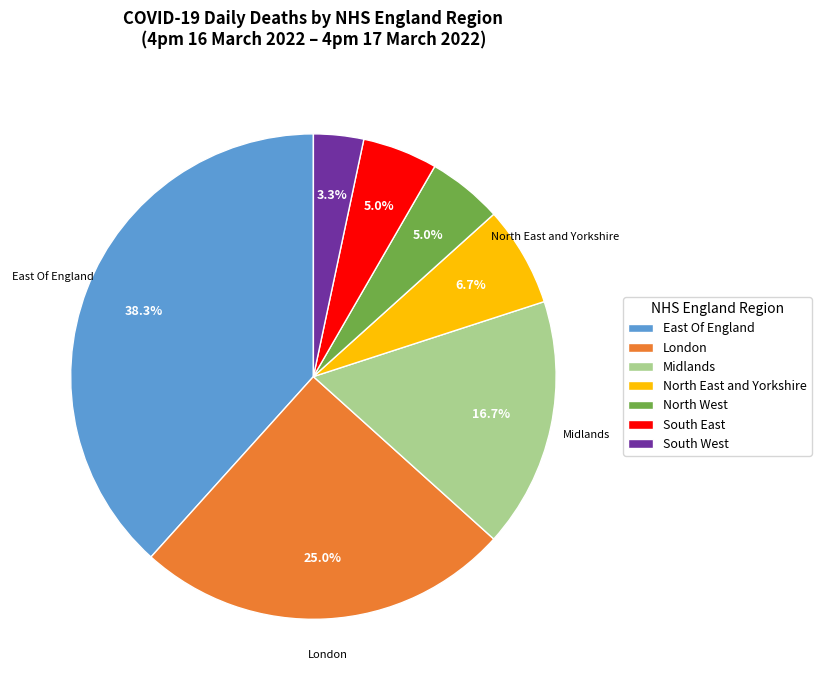

What is the ratio of the value at London to the value at Midlands?

1.5